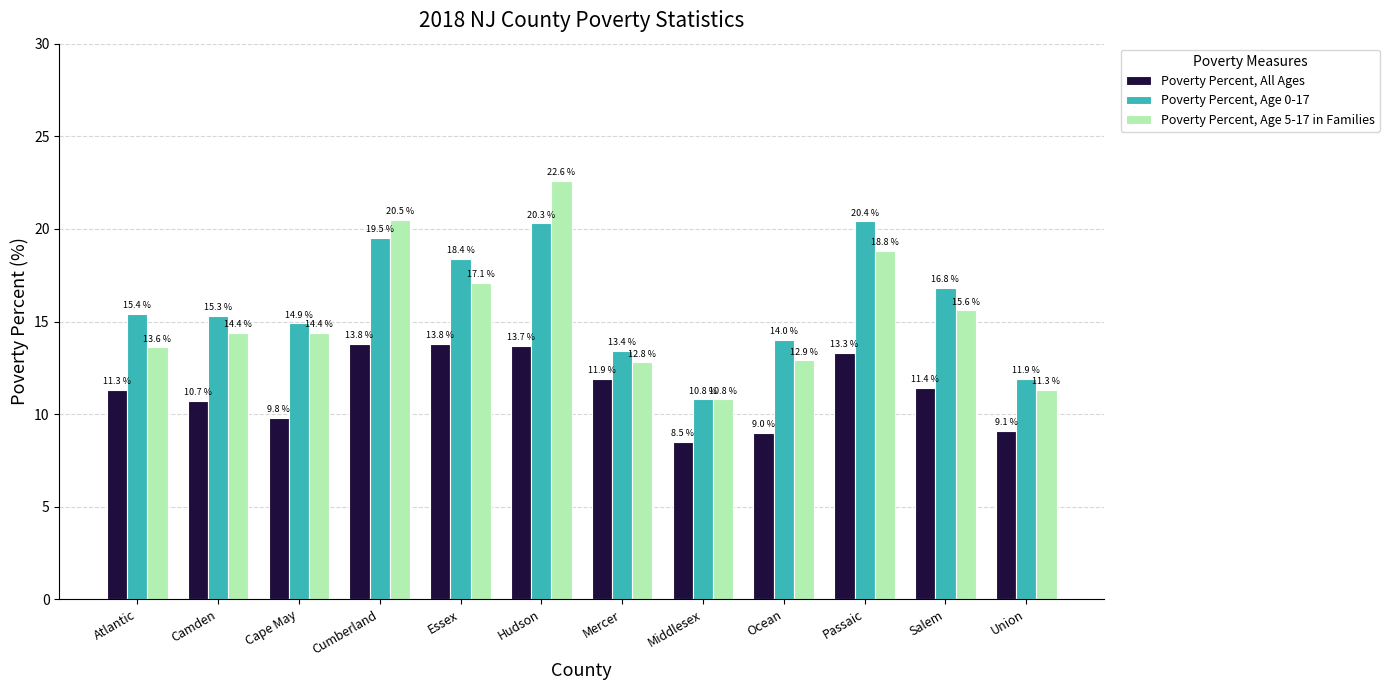

The Poverty Percent, Age 5-17 in Families series shows 22.6 at Hudson. True or false?

True